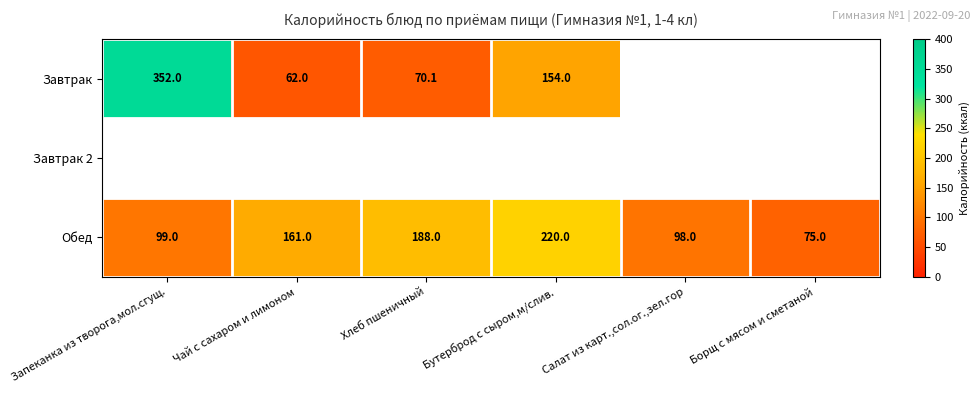

What is the minimum value for Обед?

75.0